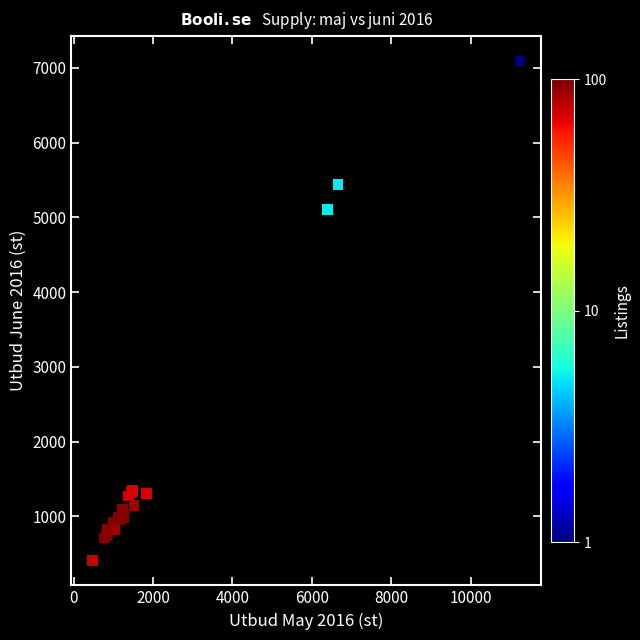

What Y value in the scatter plot is closest to 3750?

5108